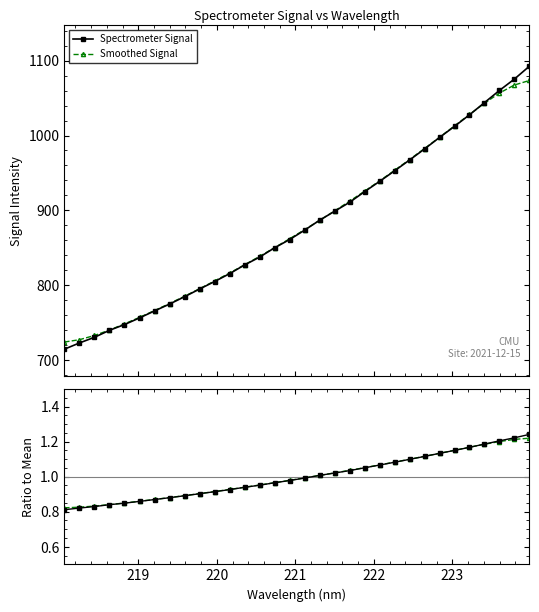

What is the smallest value displayed?

0.8